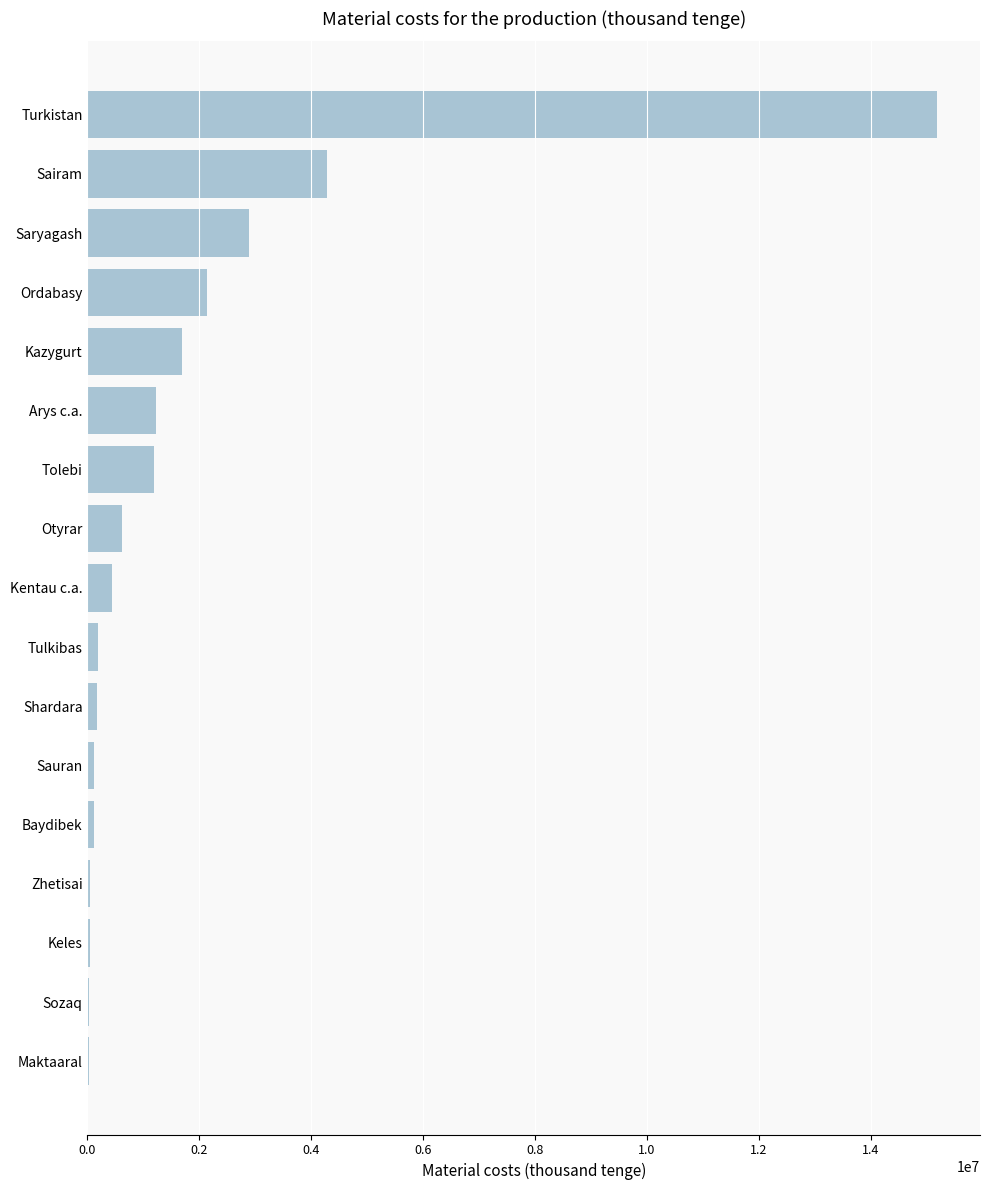

At which category does the chart reach its peak across all series?

Turkistan